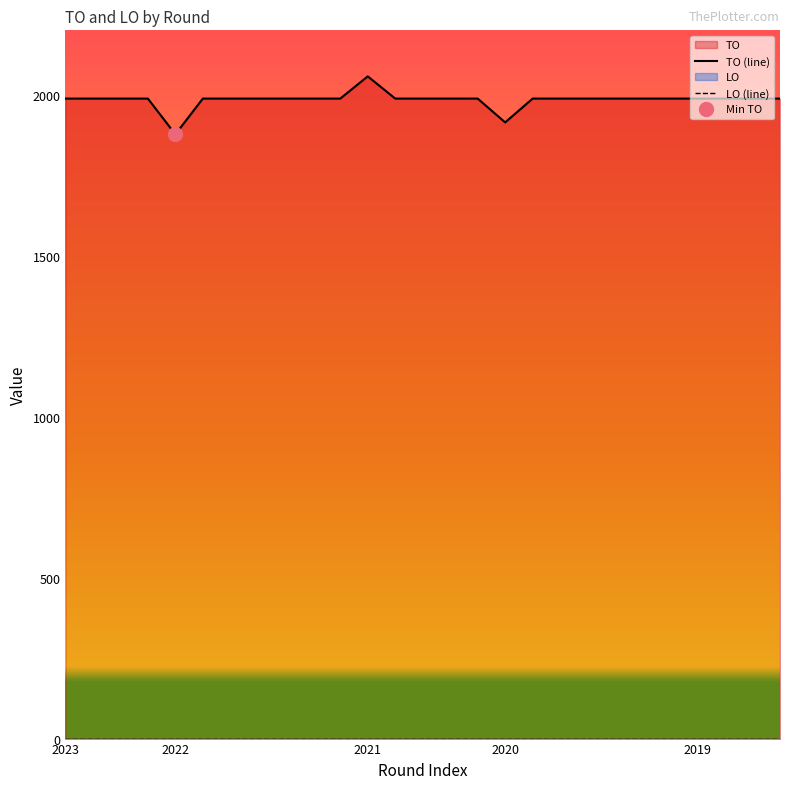

Between 2021 1ste aanpassing goedgekeurd and 2022 1ste aanpassing goedgekeurd, which is larger?

2021 1ste aanpassing goedgekeurd